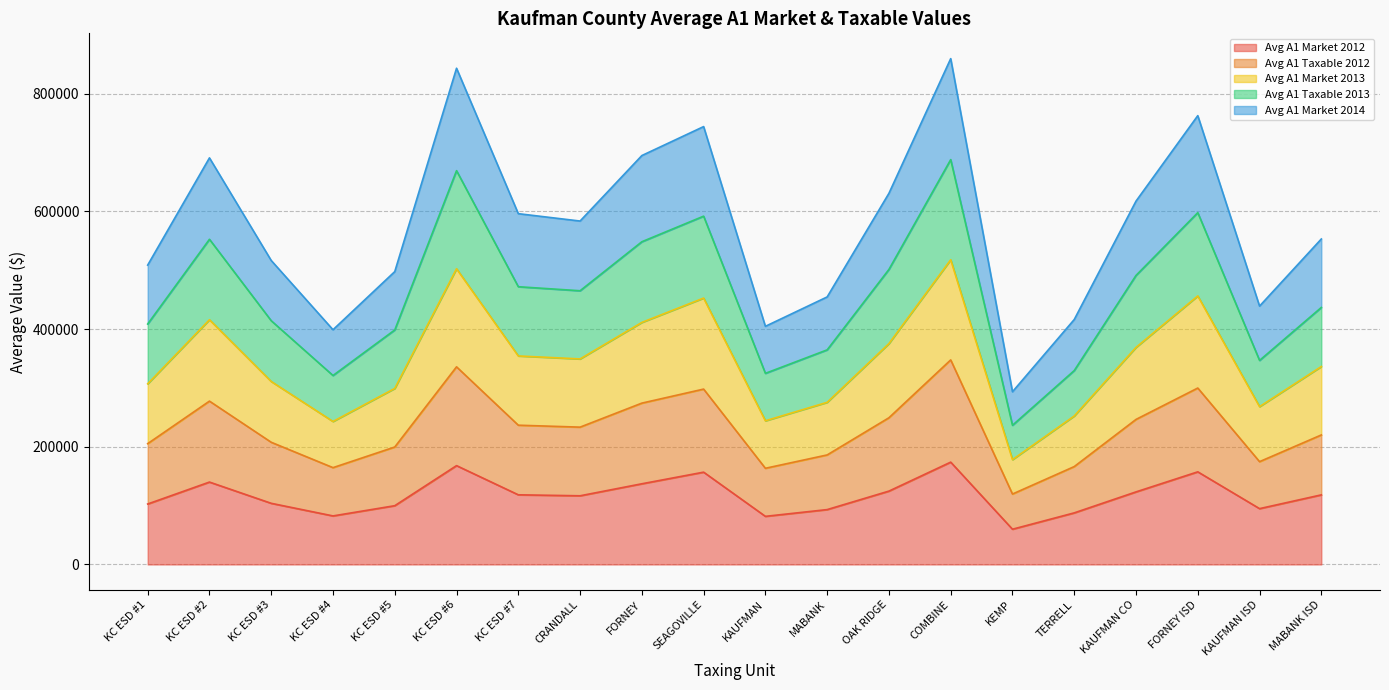

What is the value of the Avg A1 Taxable 2012 point at the 19th from the left?

174675